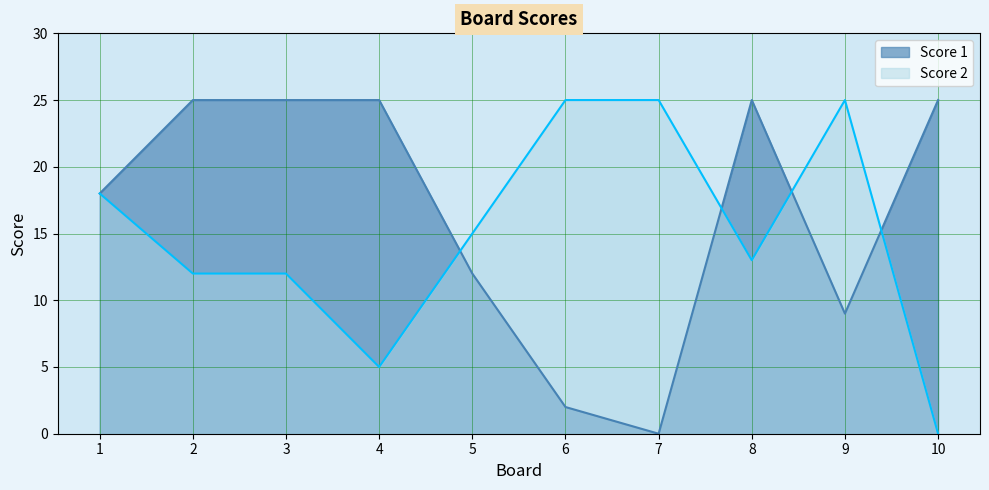

Is it true that Score 2 equals 15 at 5?

True